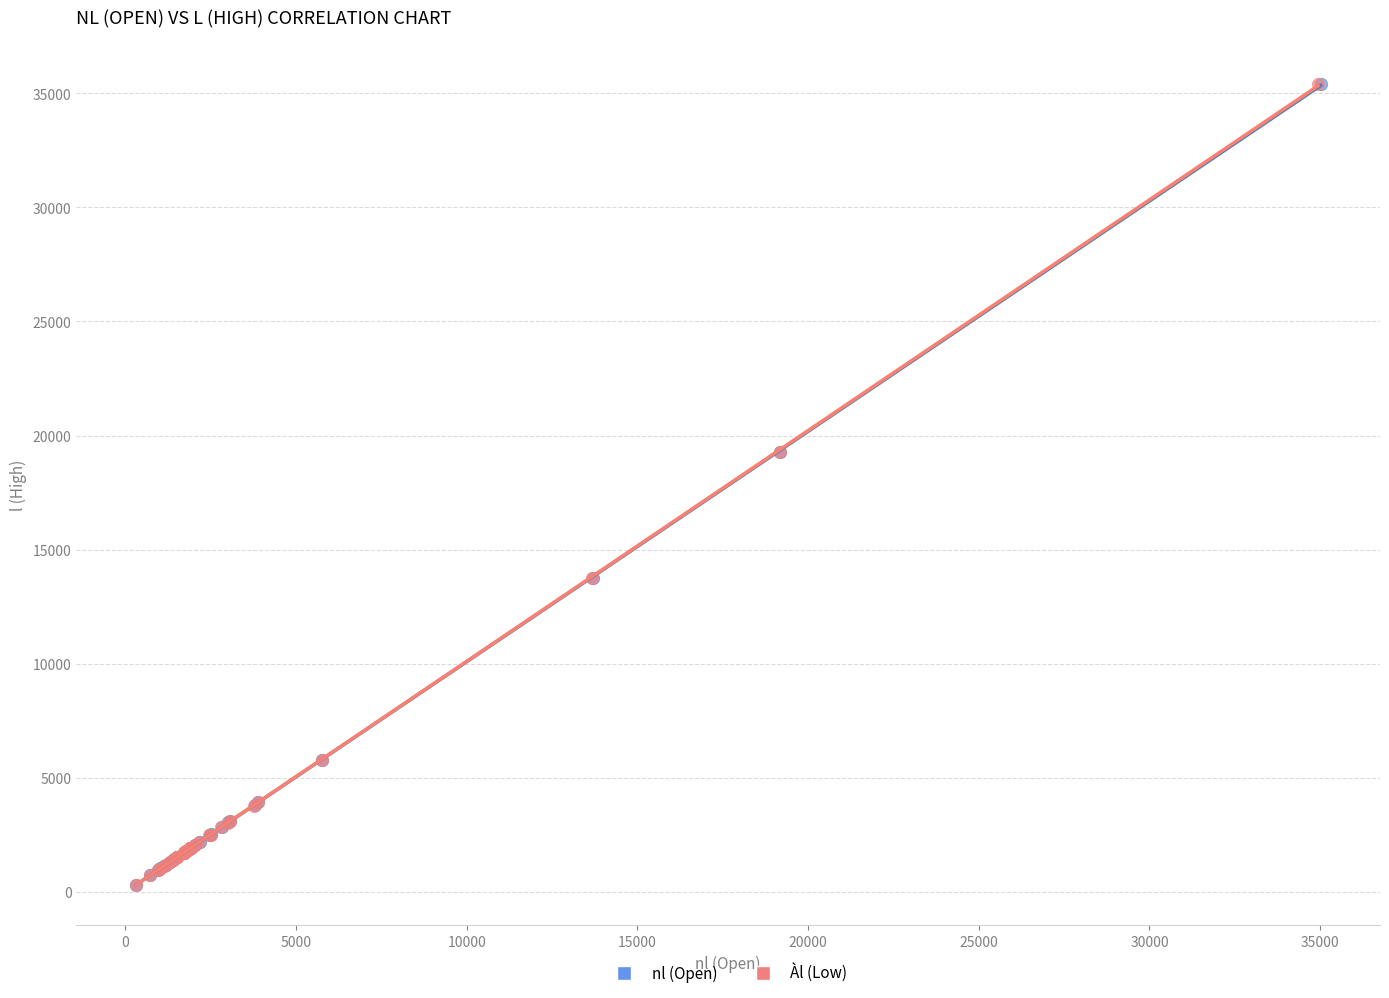

What are all the series names shown in the legend?

nl (Open), Àl (Low)